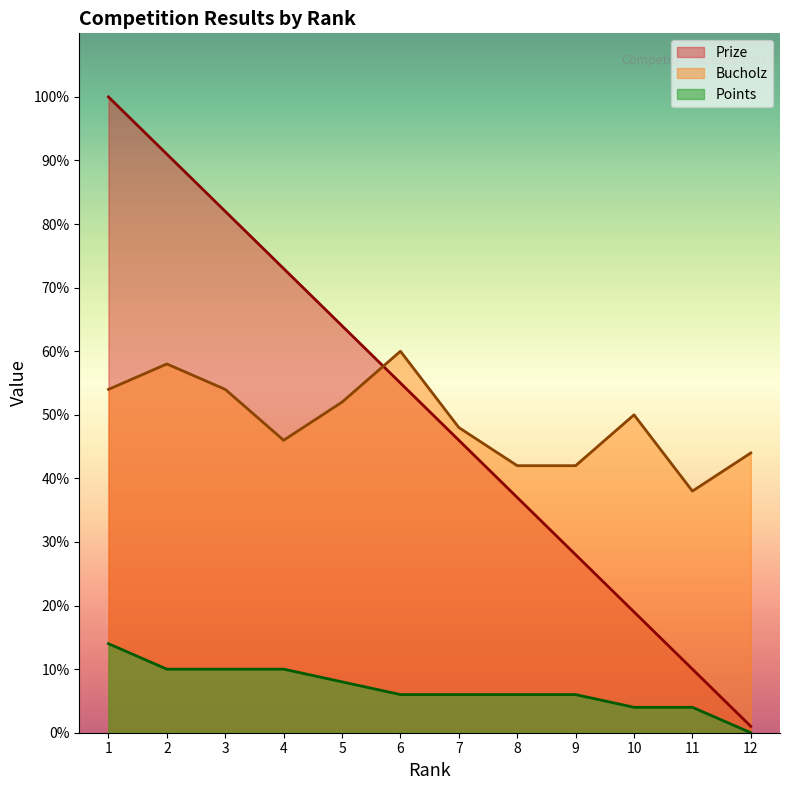

Reading right to left, transcribe all the data shown in this chart.

Prize: 1	10	19	28	37	46	55	64	73	82	91	100
Bucholz: 44	38	50	42	42	48	60	52	46	54	58	54
Points: 0	4	4	6	6	6	6	8	10	10	10	14